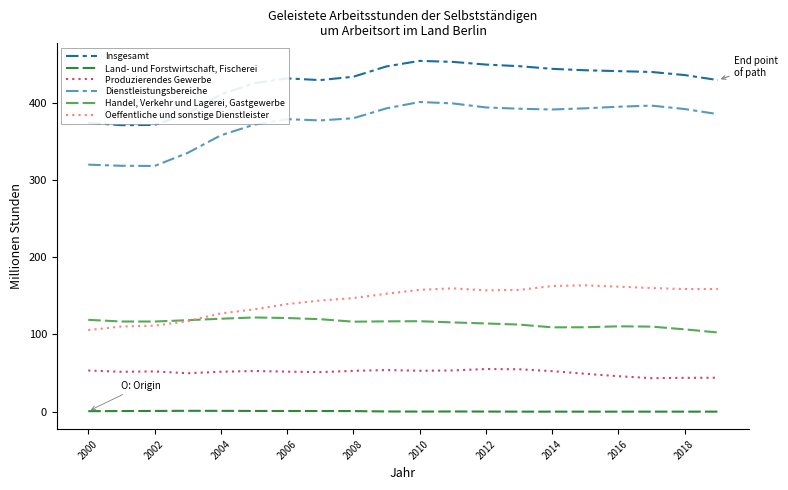

True or false: Land- und Forstwirtschaft, Fischerei and Insgesamt intersect in this chart.

False